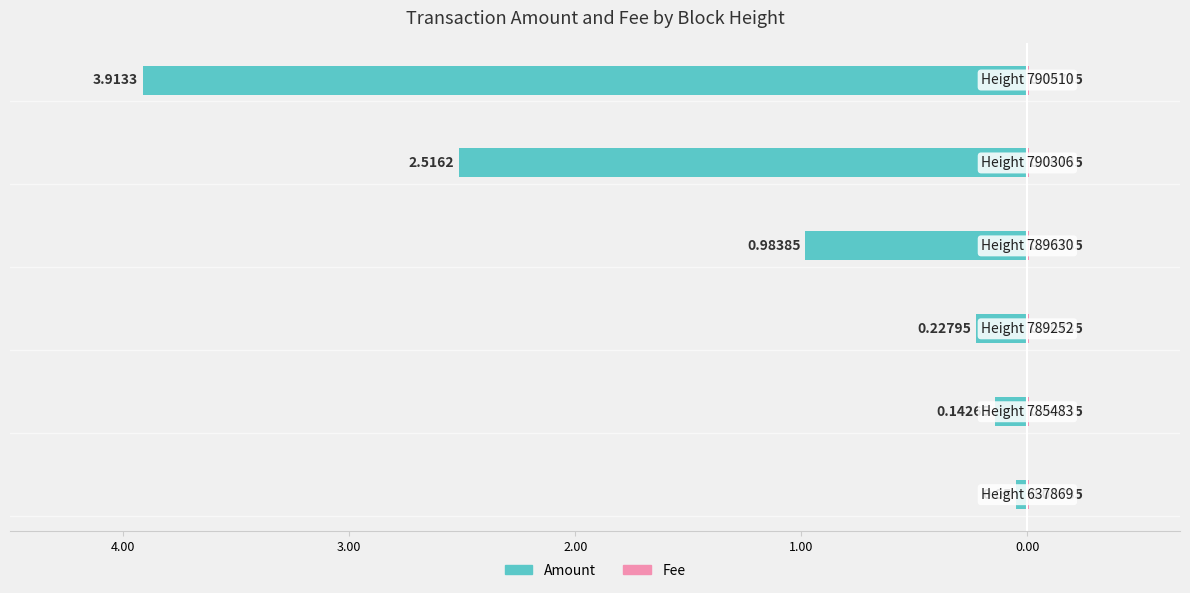

How many series are shown in this chart?

2